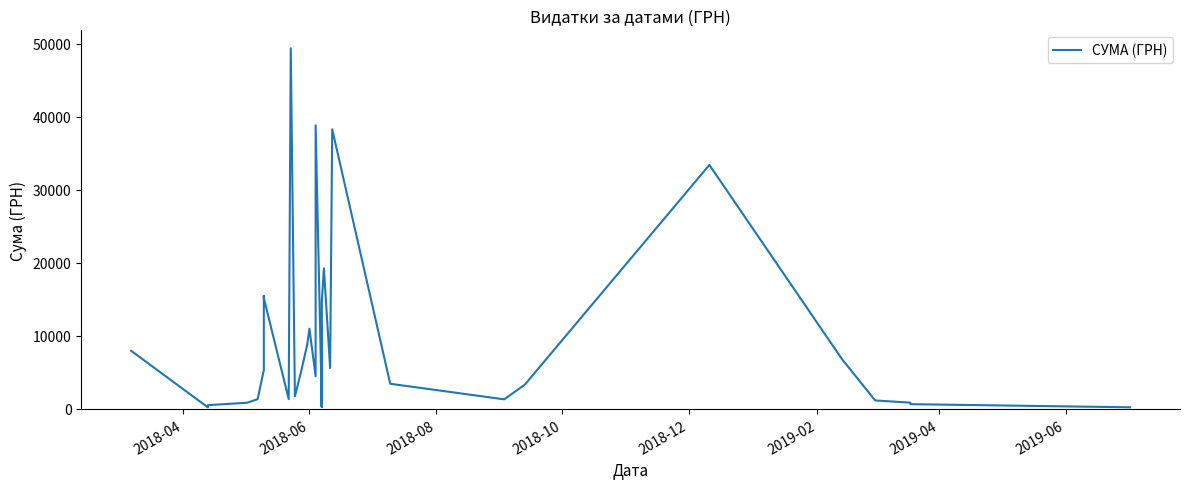

The chart shows a value of 2849.9 at 12. True or false?

False